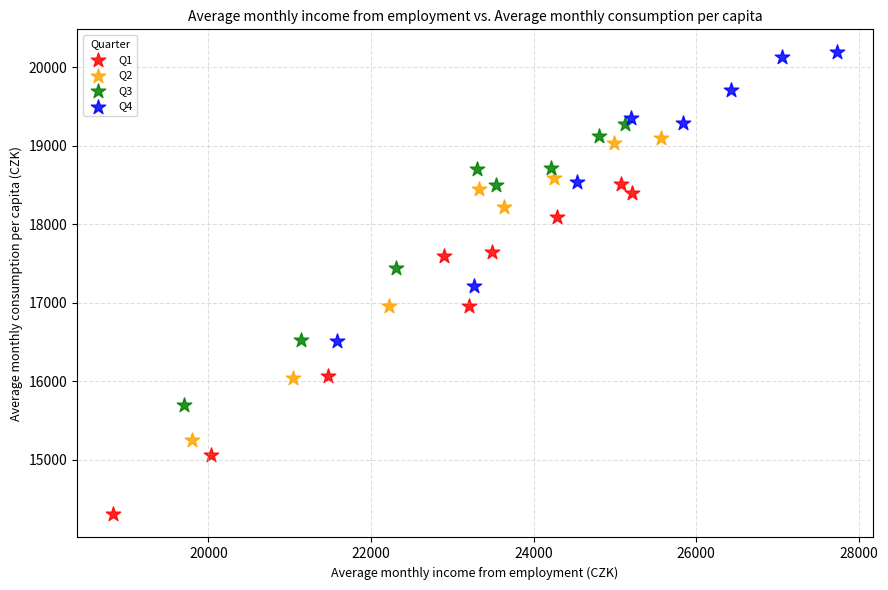

Which series reaches the minimum Y coordinate?

Q1